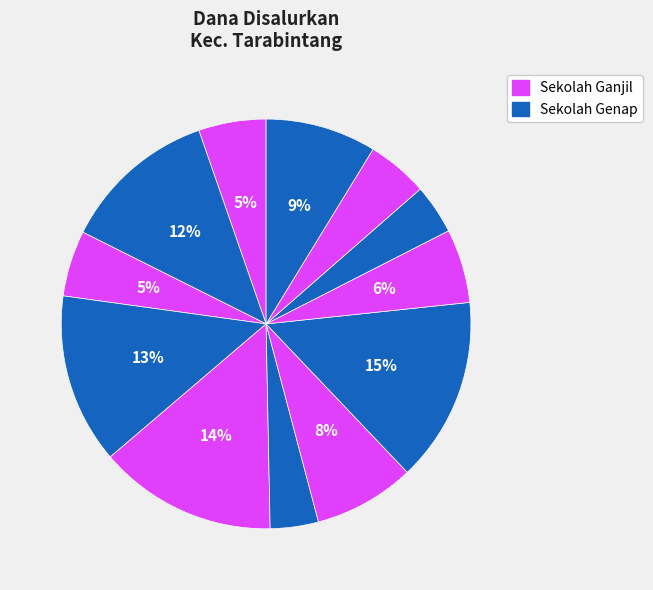

Count the number of slices in the pie.

12